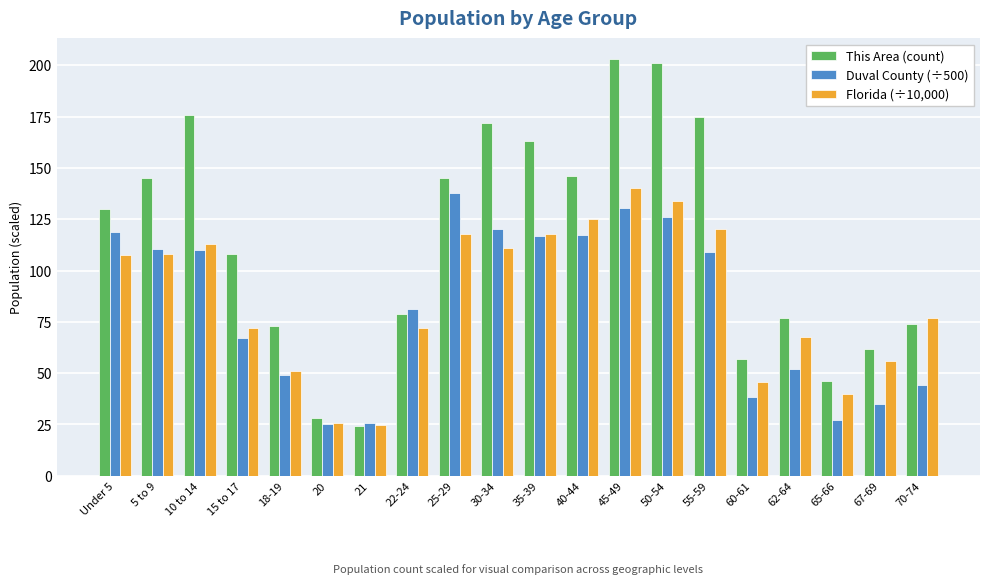

True or false: This Area (count) has a value of 288.5 at 10 to 14.

False